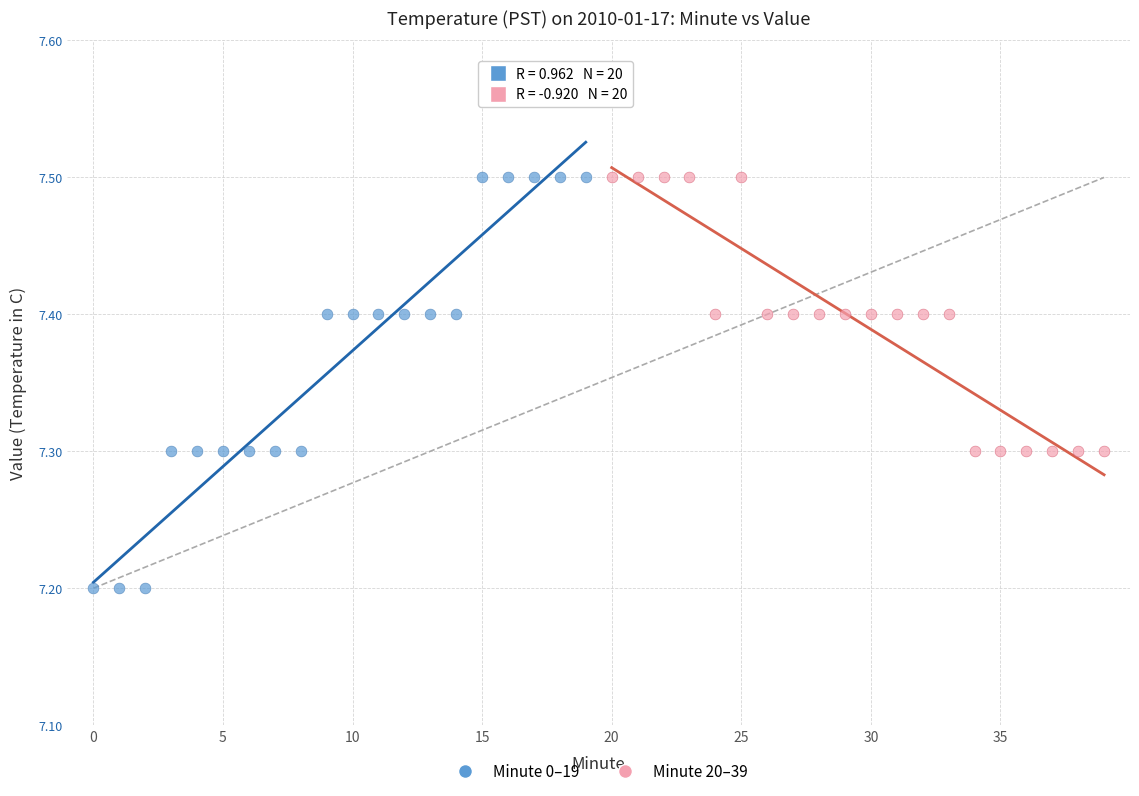

What are all the series names shown in the legend?

Minute 0–19, Minute 20–39